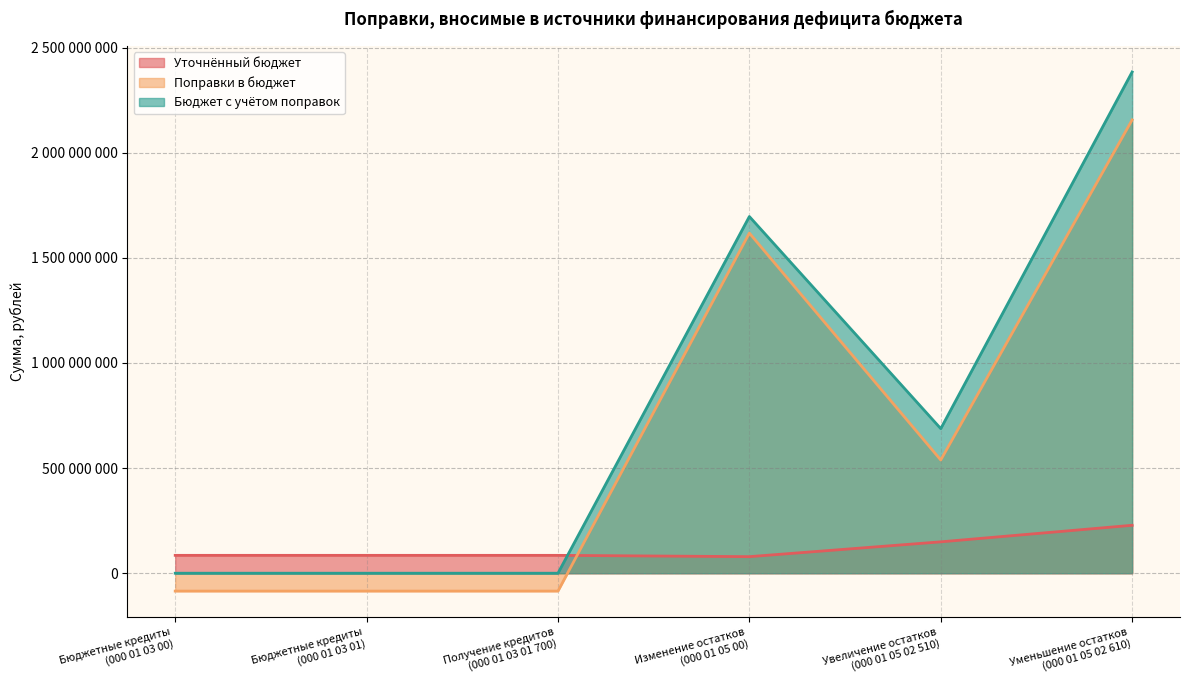

Is it true that Бюджет с учётом поправок equals 990072167 at Увеличение остатков
(000 01 05 02 510)?

False